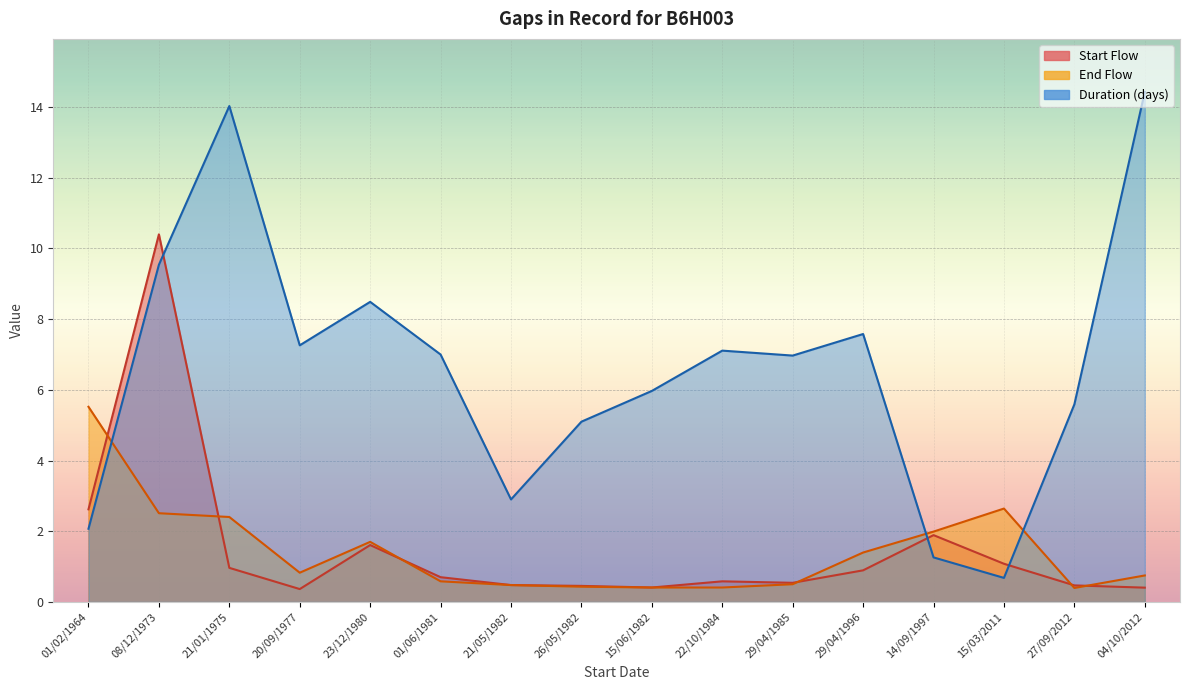

True or false: End Flow has a value of 0.2 at 15/06/1982.

False